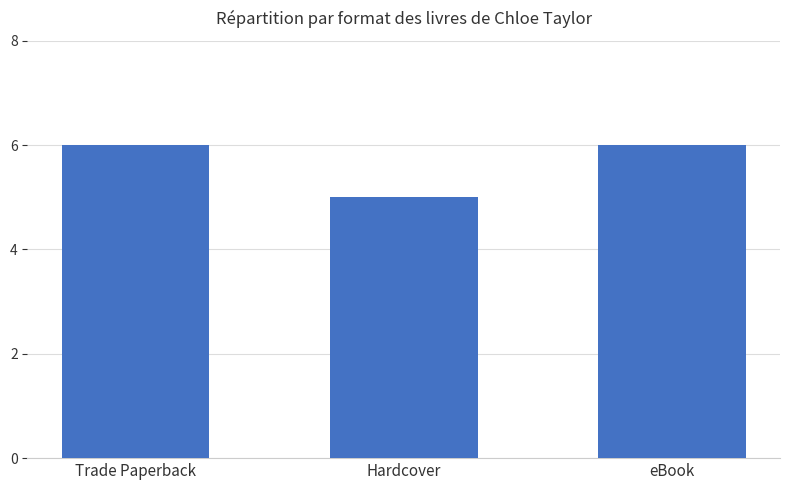

What is the value of the 2nd bar from the left?

5